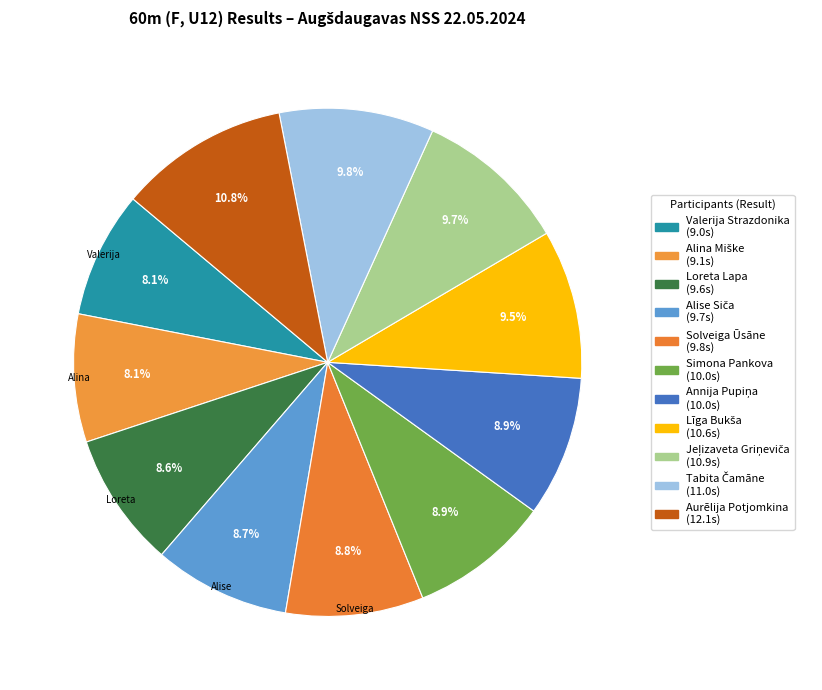

Combined, do Simona Pankova and Līga Bukša account for over 50%?

No